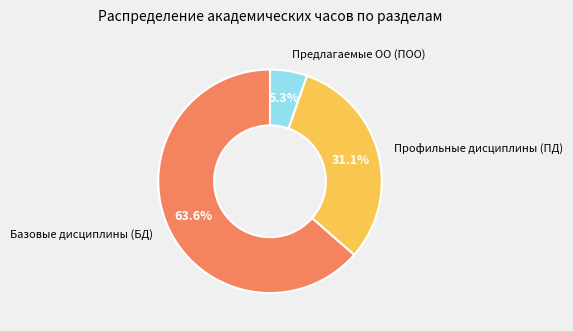

Is there any slice that represents more than half of the pie?

Yes